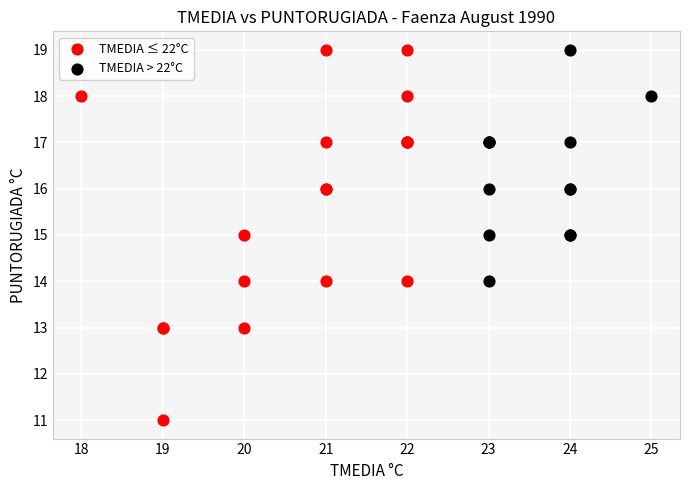

Which series has the largest Y range (max minus min)?

TMEDIA ≤ 22°C